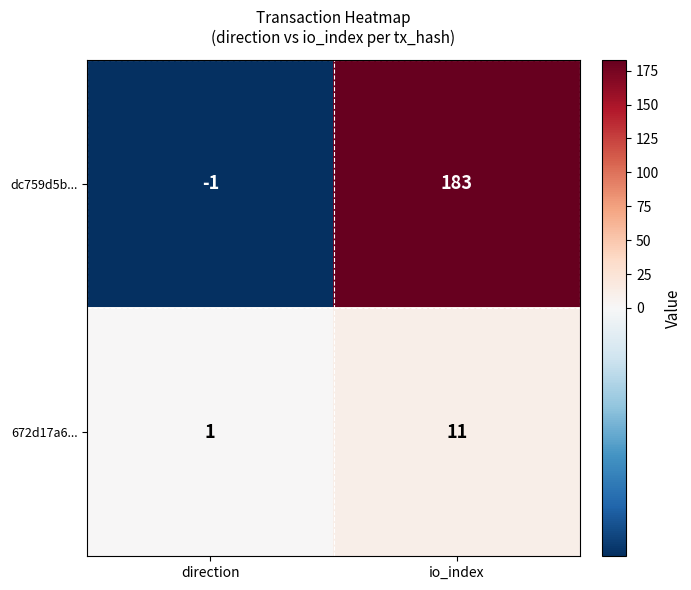

The value of dc759d5b... at direction is -1. True or false?

True